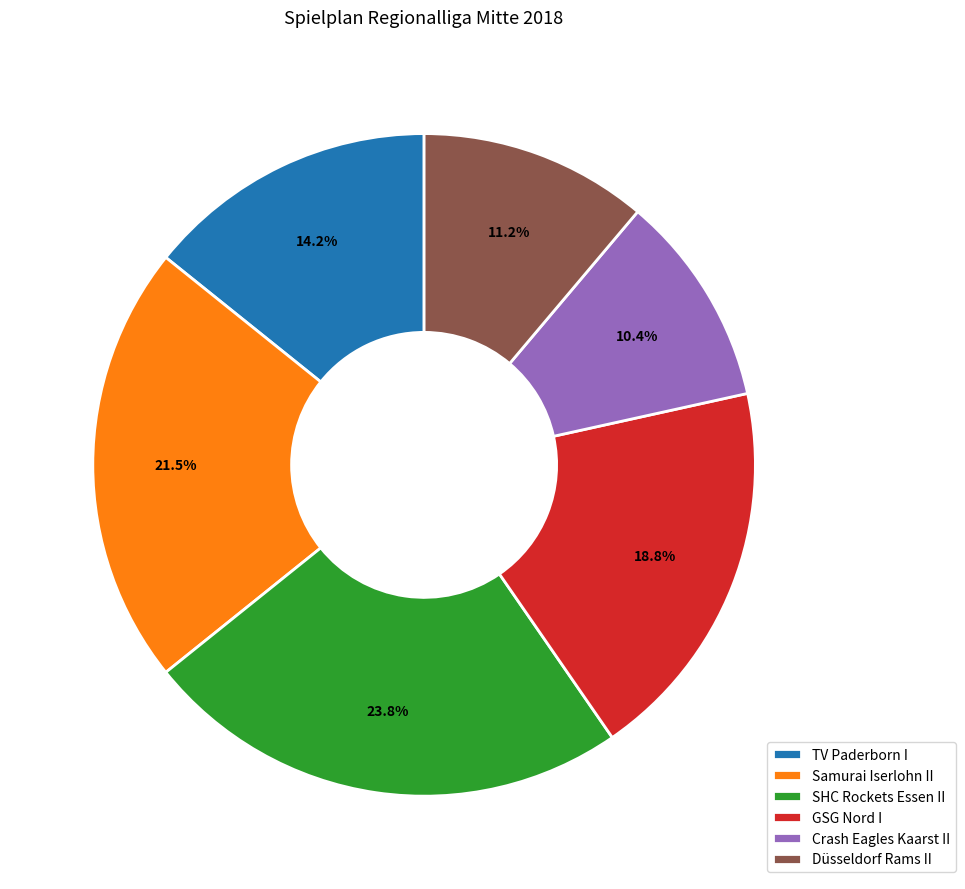

To the nearest percent, what percentage of the pie is Crash Eagles Kaarst II?

10%